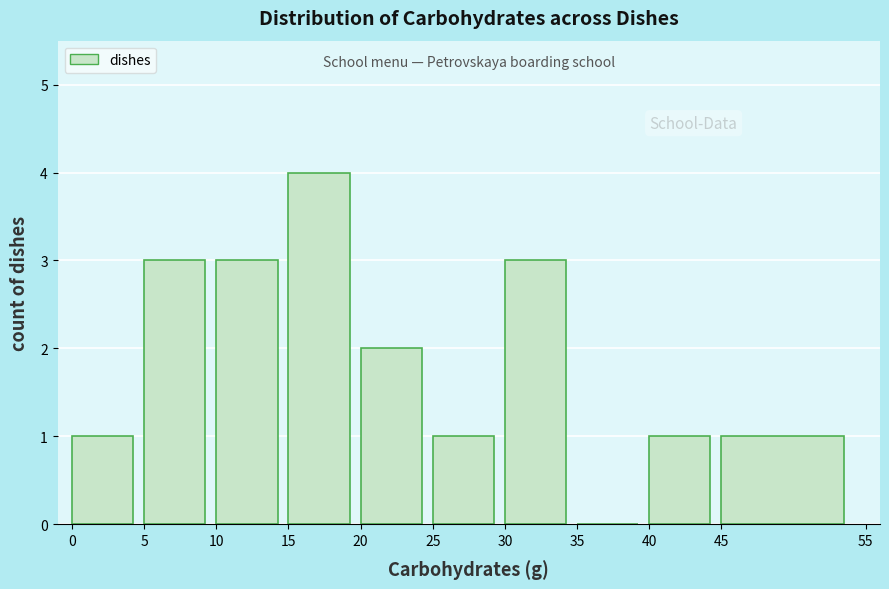

Reading left to right, transcribe this chart: for each bar, give the range it covers on the x-axis and its height. The values are not printed on the chart, so give them approximately, as read against the axis.

0 to 5: 1
5 to 10: 3
10 to 15: 3
15 to 20: 4
20 to 25: 2
25 to 30: 1
30 to 35: 3
35 to 40: 0
40 to 45: 1
45 to 55: 1